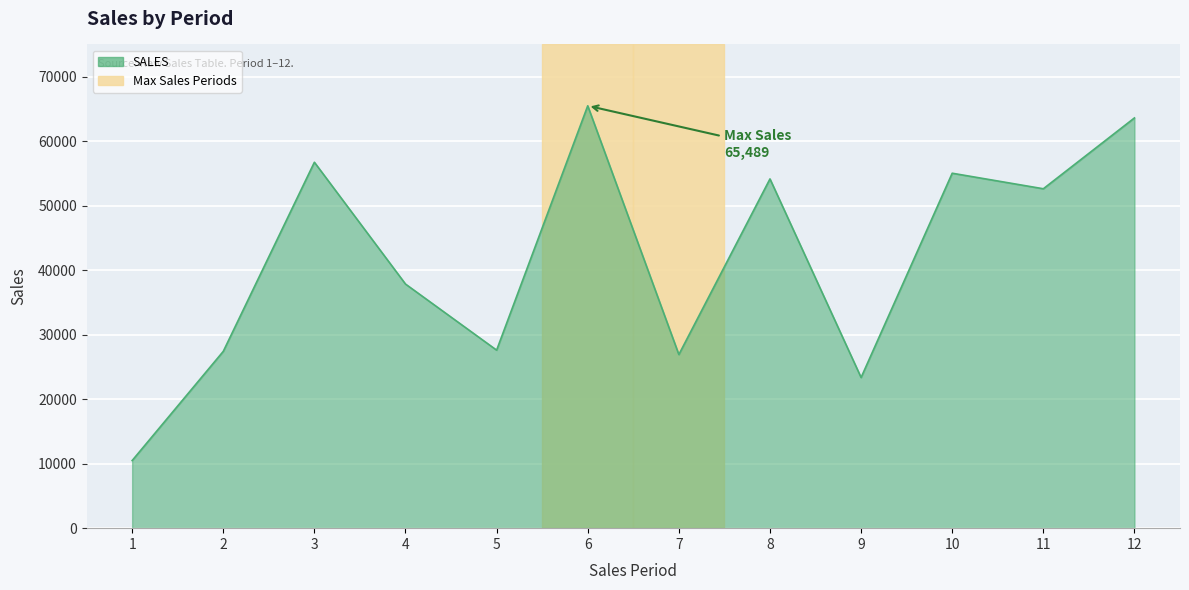

The chart shows a value of 55033 at 10. True or false?

True